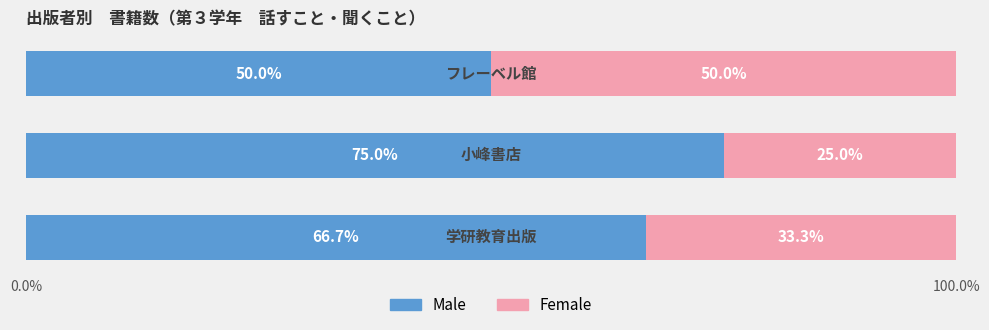

What is the difference between the maximum and minimum values in the Male series?

25.0